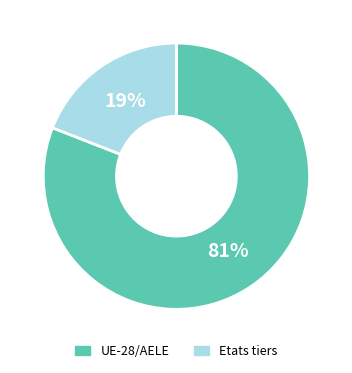

Which has a higher value, Etats tiers or UE-28/AELE?

UE-28/AELE